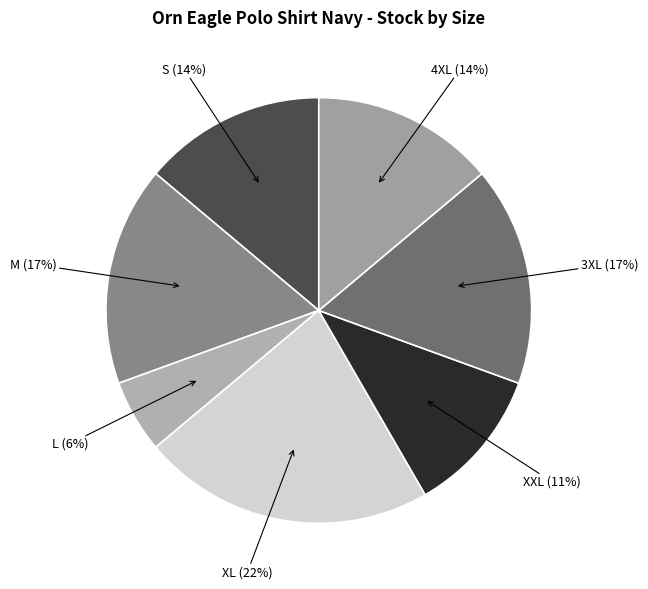

How many slices are in this pie chart?

7